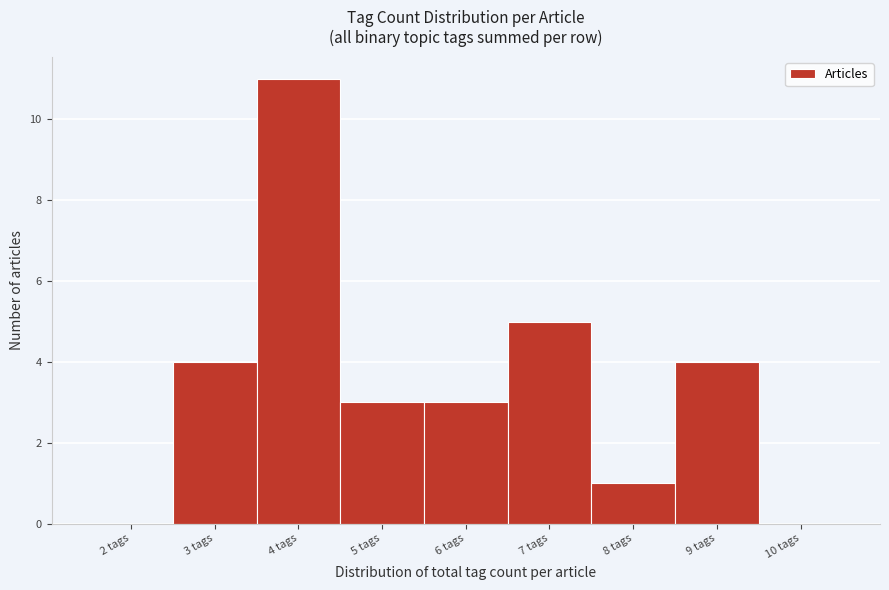

Reading left to right, extract all data points from this chart.

2 tags=0	3 tags=4	4 tags=11	5 tags=3	6 tags=3	7 tags=5	8 tags=1	9 tags=4	10 tags=0